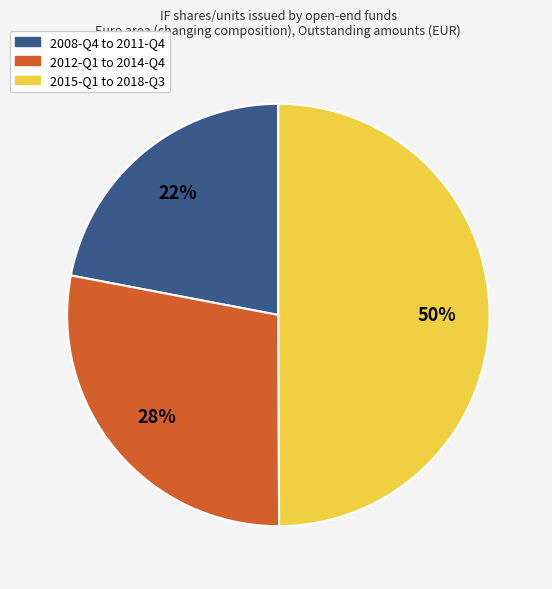

Which slice is the largest?

2015-Q1 to 2018-Q3